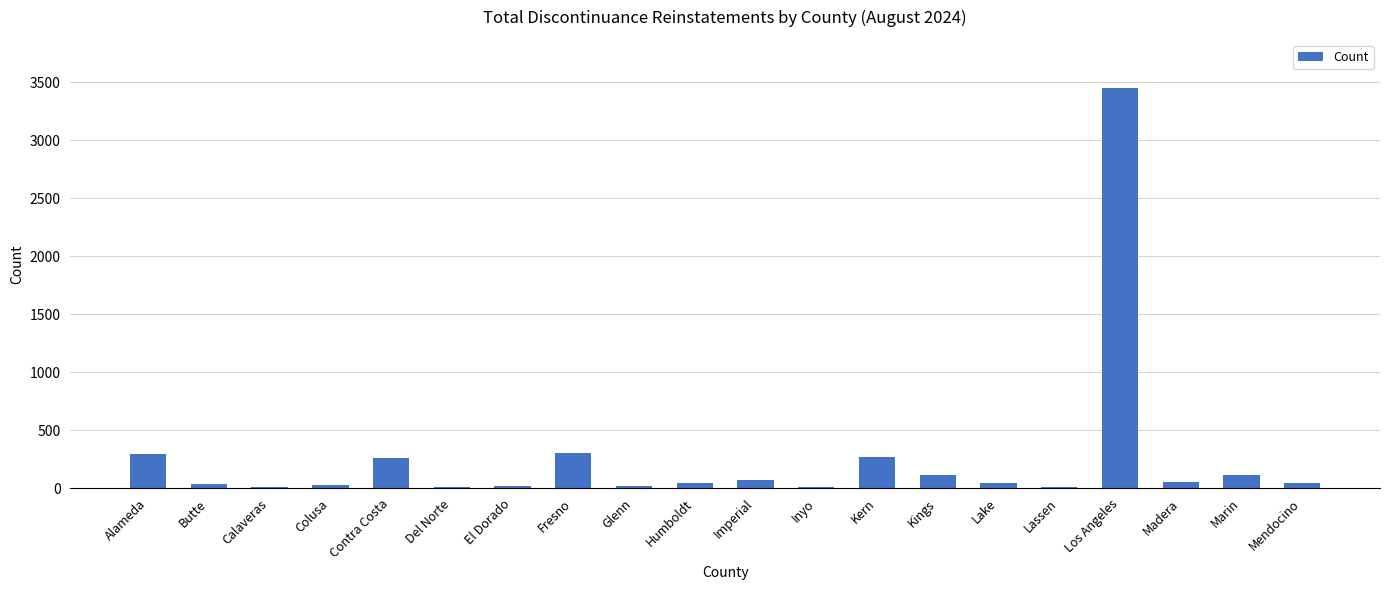

Are the bars horizontal?

No